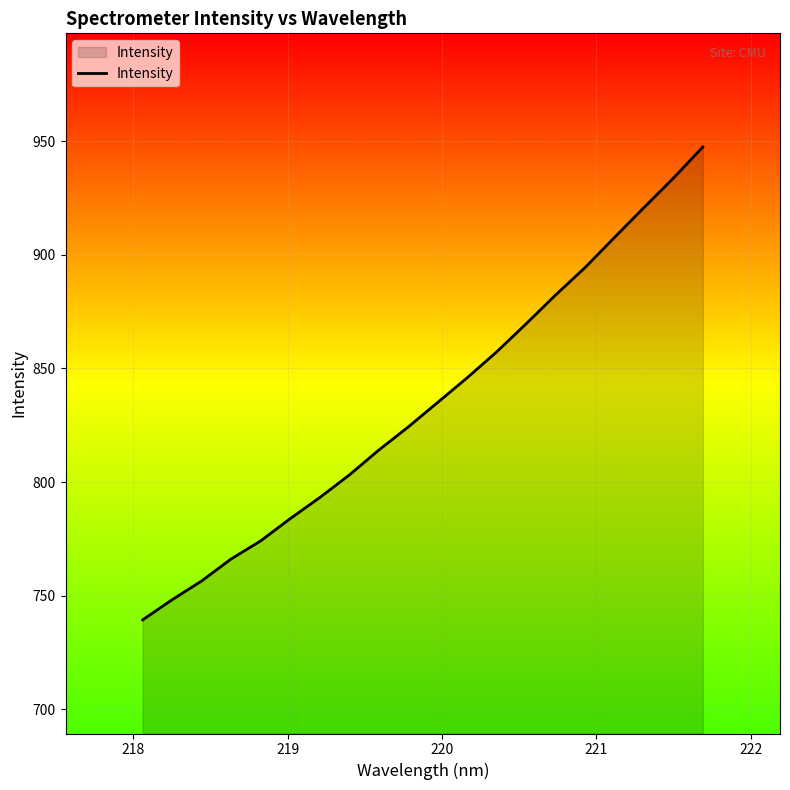

What is the greatest value displayed?

947.5